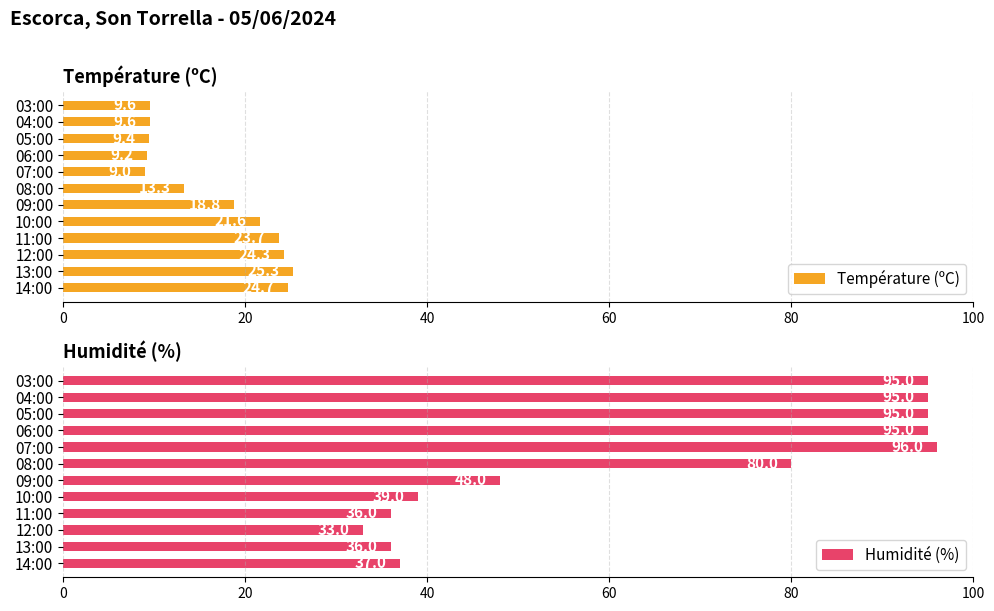

What is the difference between the Température (ºC) values at 14:00 and 03:00?

15.1